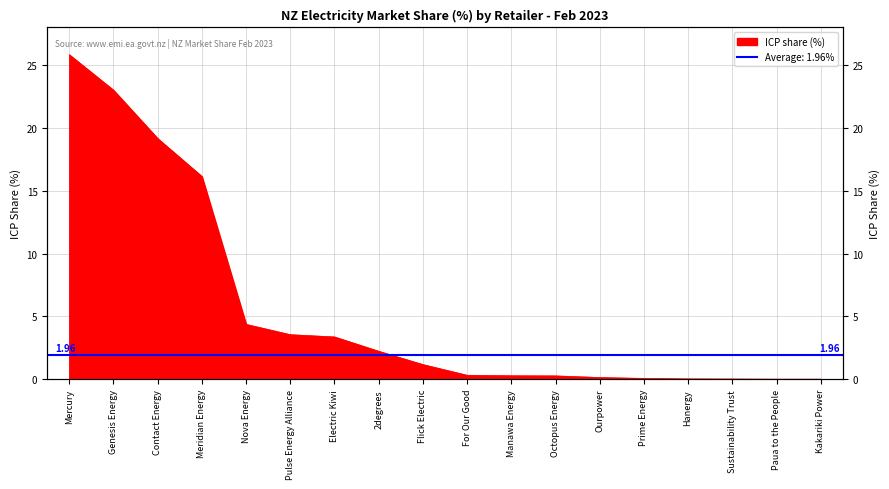

Reading left to right, what are all the values shown in this chart?

25.8	23.0	19.2	16.1	4.4	3.5	3.4	2.2	1.2	0.3	0.3	0.3	0.1	0.1	0.0	0.0	0.0	0.0